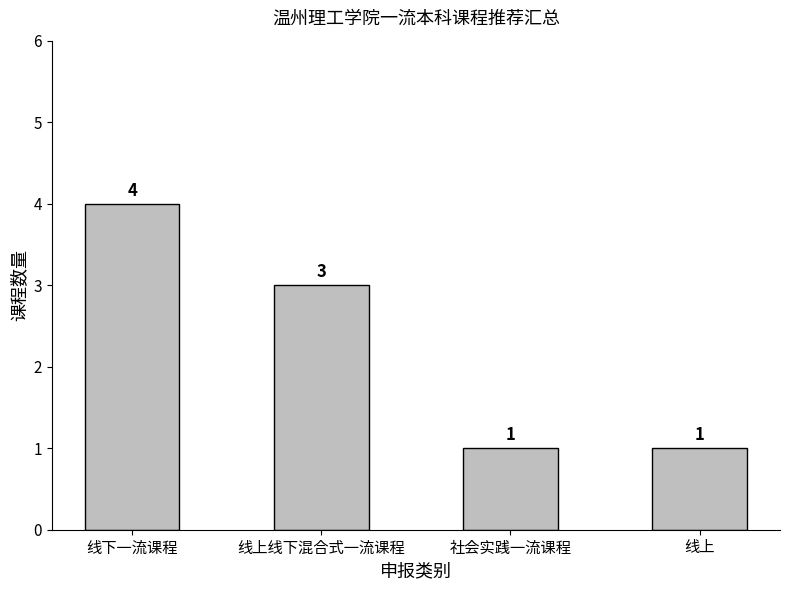

What is the difference between the values at 社会实践一流课程 and 线下一流课程?

3